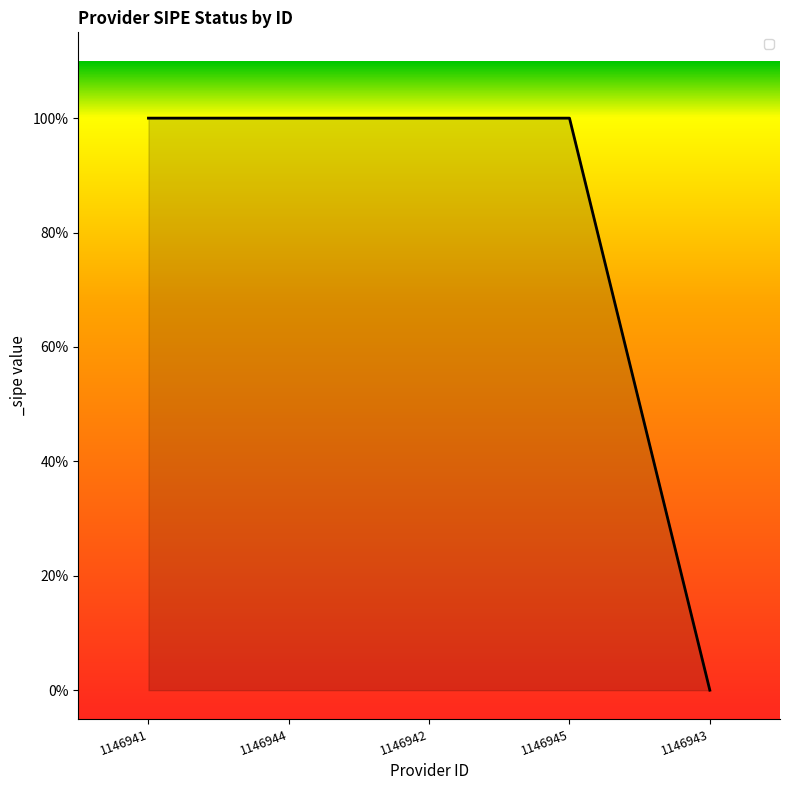

List the labels in order of value, smallest first.

1146943, 1146941, 1146944, 1146942, 1146945